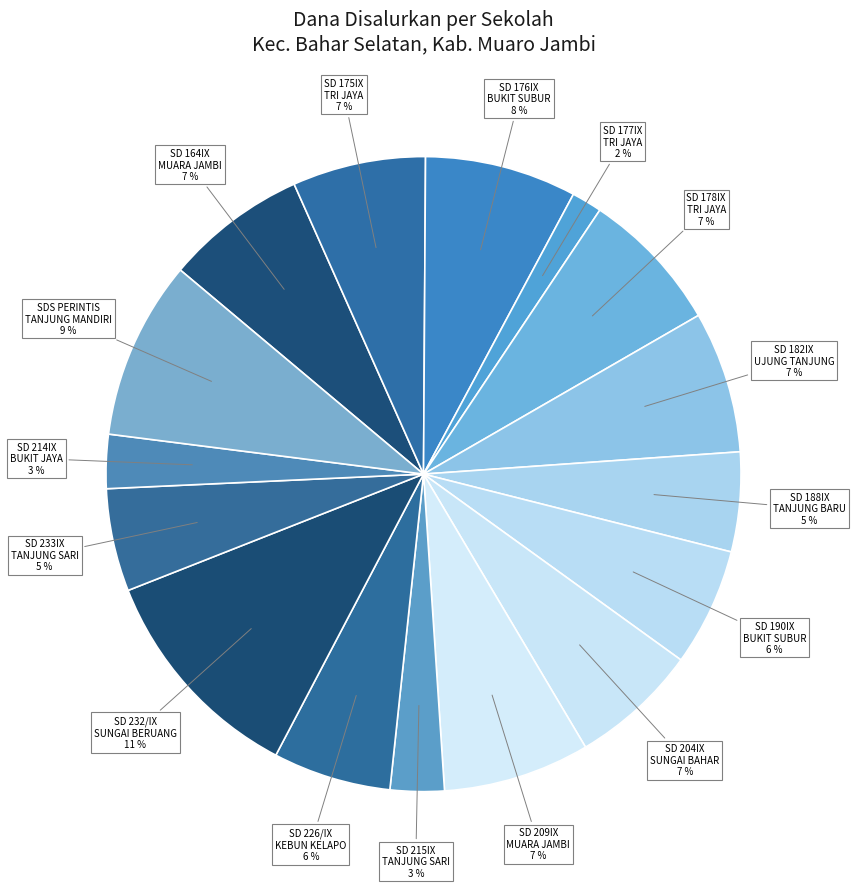

How many segments does this pie chart have?

16